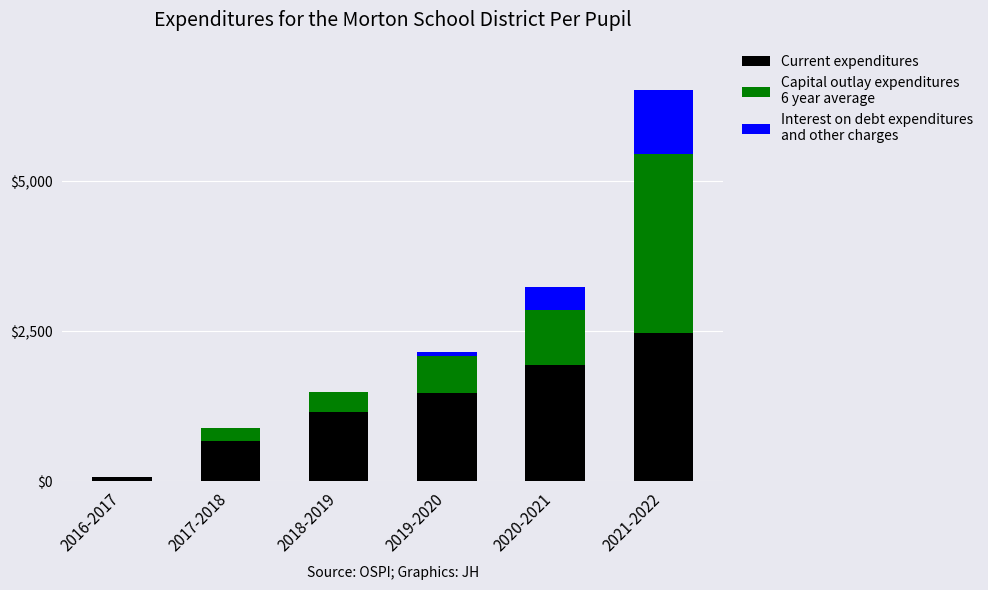

At which category is the sum across all series the highest?

2021-2022